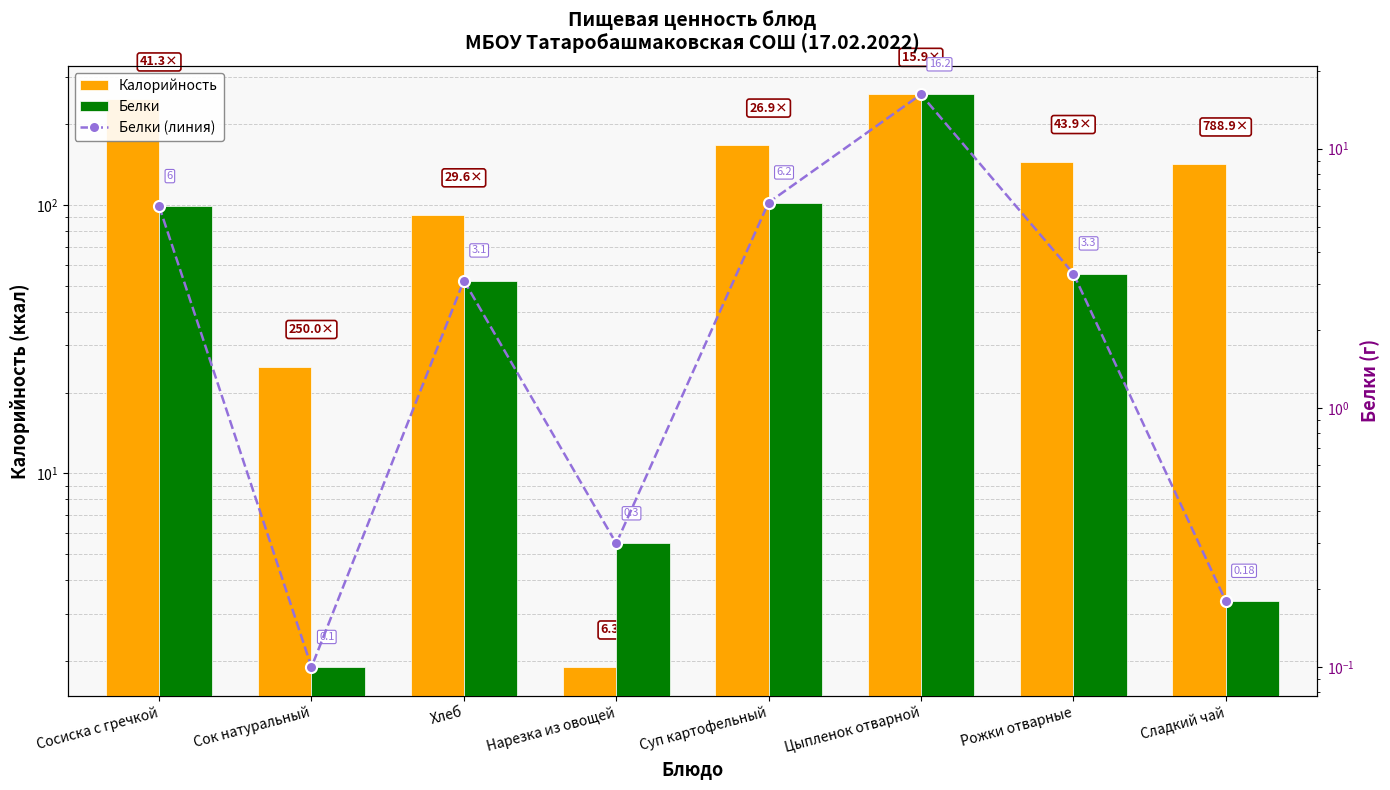

What is the difference between the maximum and minimum values in the Белки series?

16.1